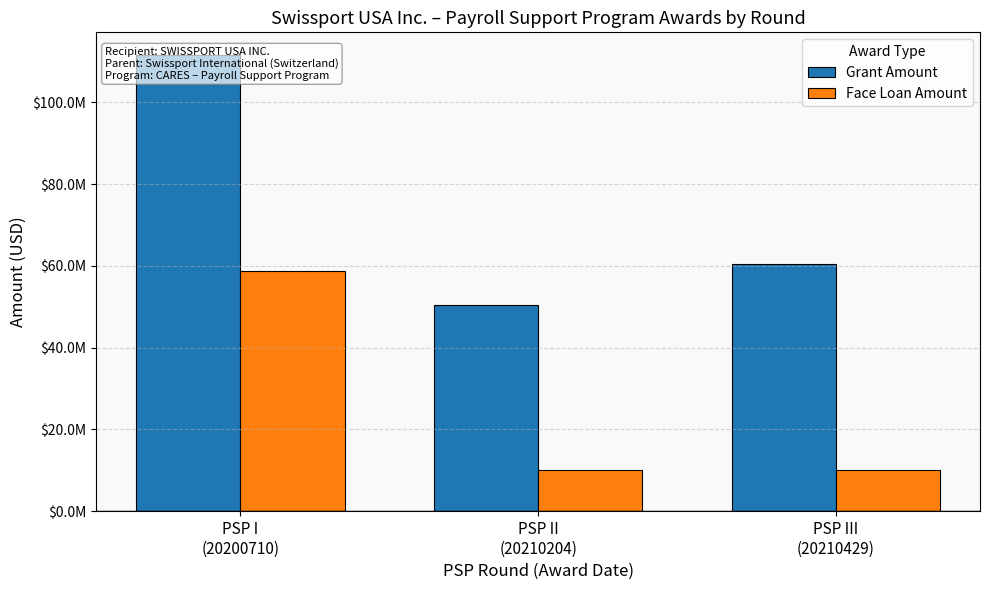

How many series are shown in this chart?

2